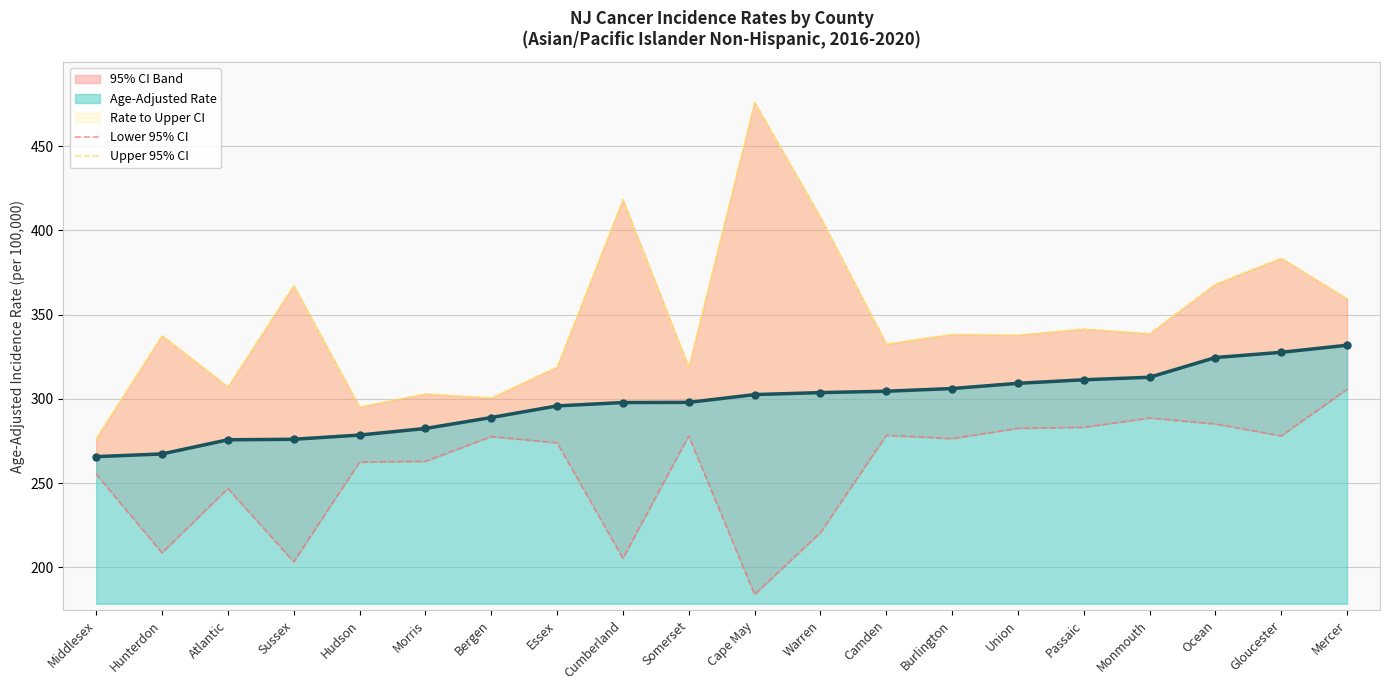

What is the spread (max minus min) of values at Morris?

40.1